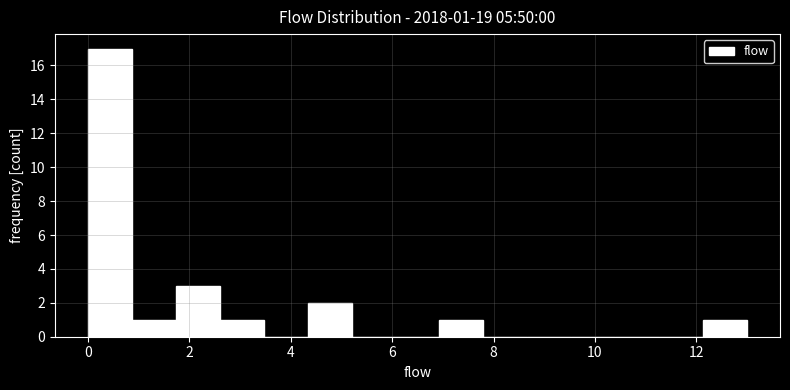

Which range on the x-axis has the tallest bar?

0.0 to 0.8